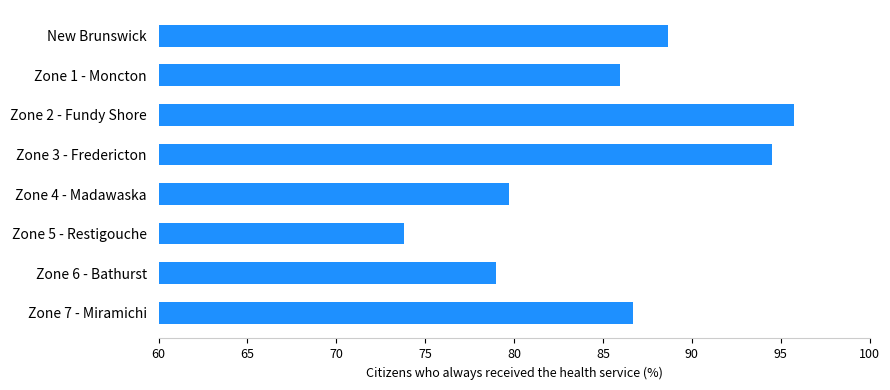

Read the value at Zone 3 - Fredericton.

94.5